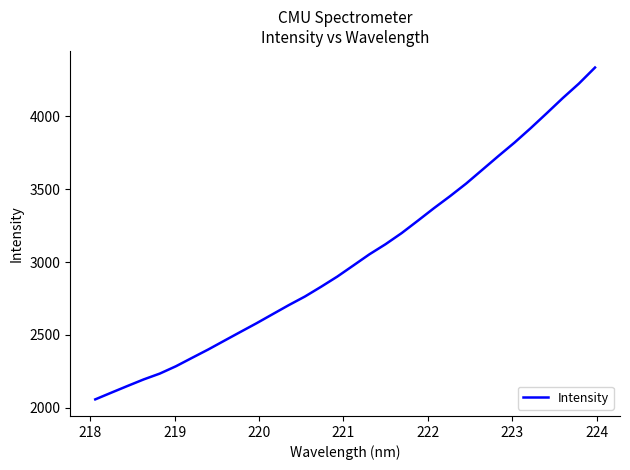

What is the greatest value displayed?

4335.8